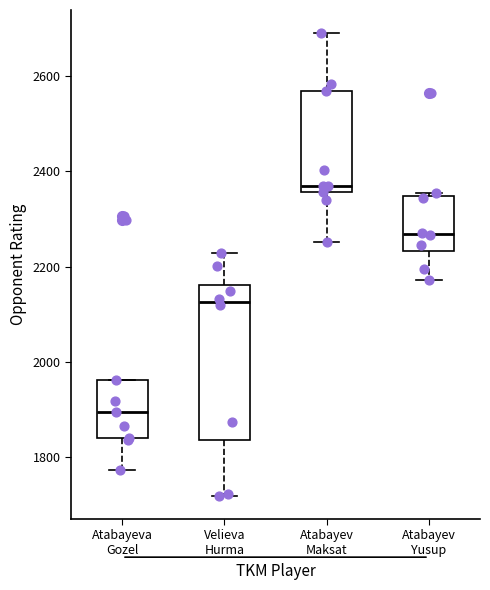

Reading left to right, transcribe this box plot: for each box, give where its median line is, the range the box spans, and where its two whiskers end, as read against the y-axis. The values are not printed on the chart, so give them approximately, as read against the axis.

Atabayeva Gozel: median 1900, box 1840 to 1960, whiskers 1780 to 1960
Velieva Hurma: median 2120, box 1840 to 2160, whiskers 1720 to 2220
Atabayev Maksat: median 2360 (just above the box's lower edge), box 2360 to 2560, whiskers 2260 to 2700
Atabayev Yusup: median 2260, box 2240 to 2340, whiskers 2180 to 2360